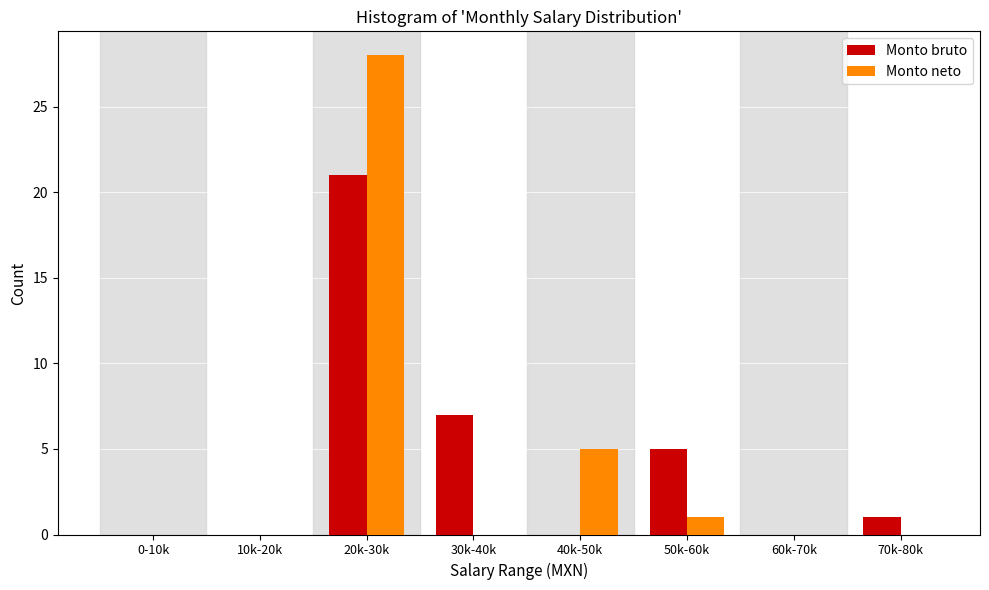

Reading left to right, extract all data points from this chart.

Monto bruto: 0-10k=0	10k-20k=0	20k-30k=21	30k-40k=7	40k-50k=0	50k-60k=5	60k-70k=0	70k-80k=1
Monto neto: 0-10k=0	10k-20k=0	20k-30k=28	30k-40k=0	40k-50k=5	50k-60k=1	60k-70k=0	70k-80k=0